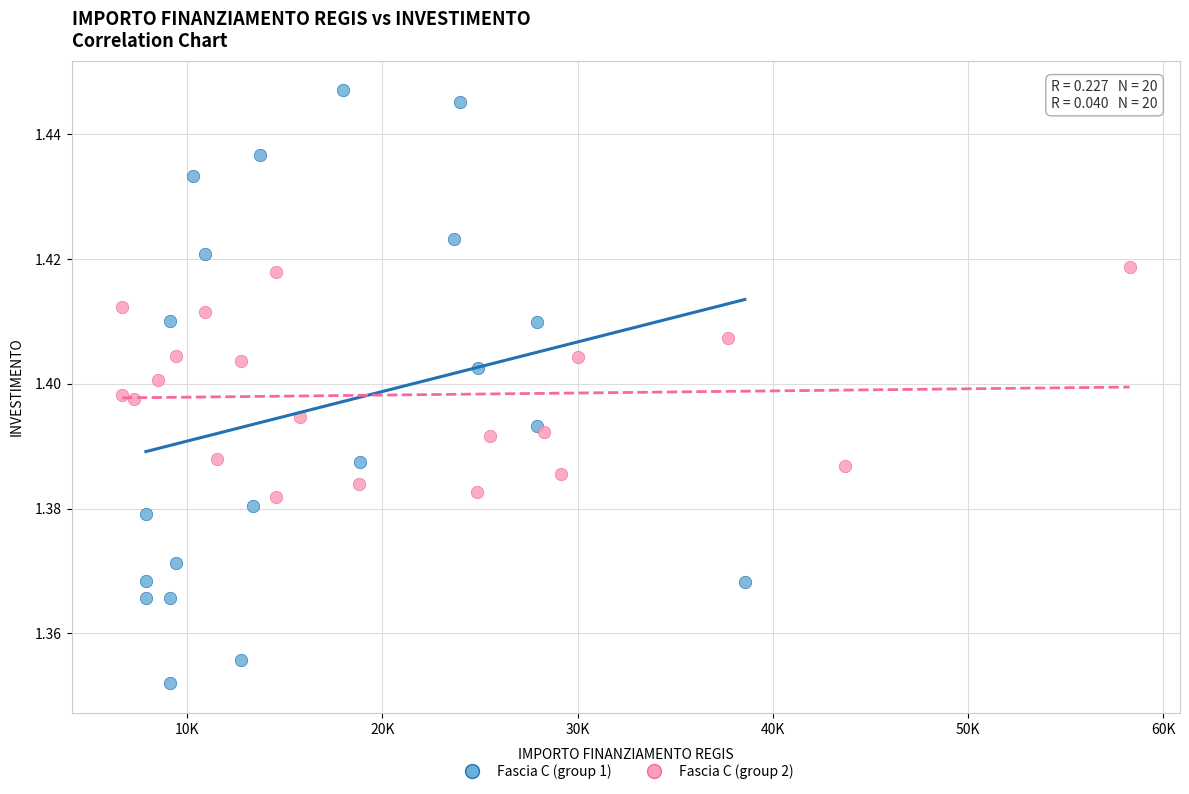

Which series contains the lowest Y value?

Fascia C (group 1)